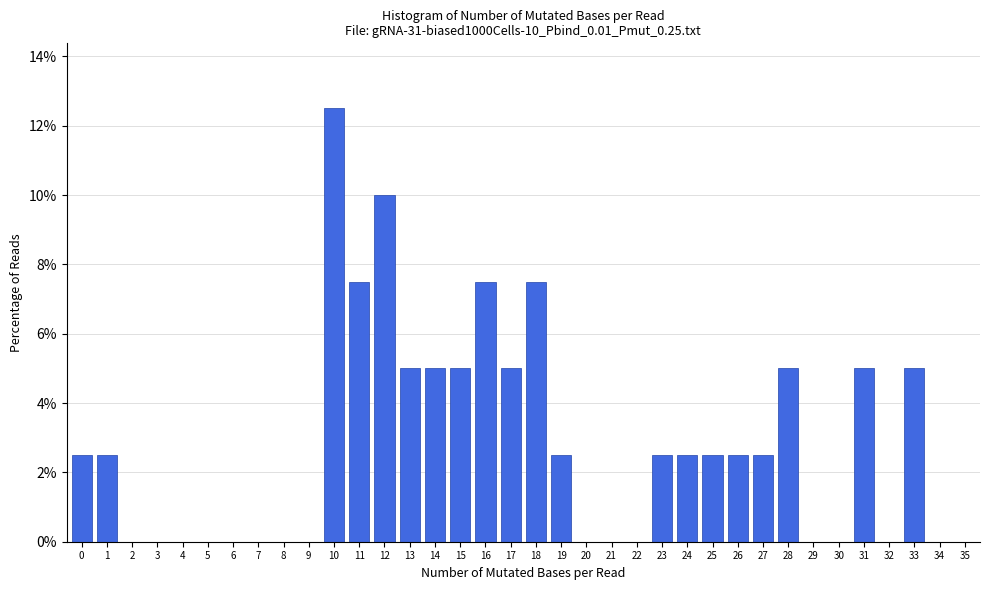

What is the sum of the values at 30 and 1?

2.5